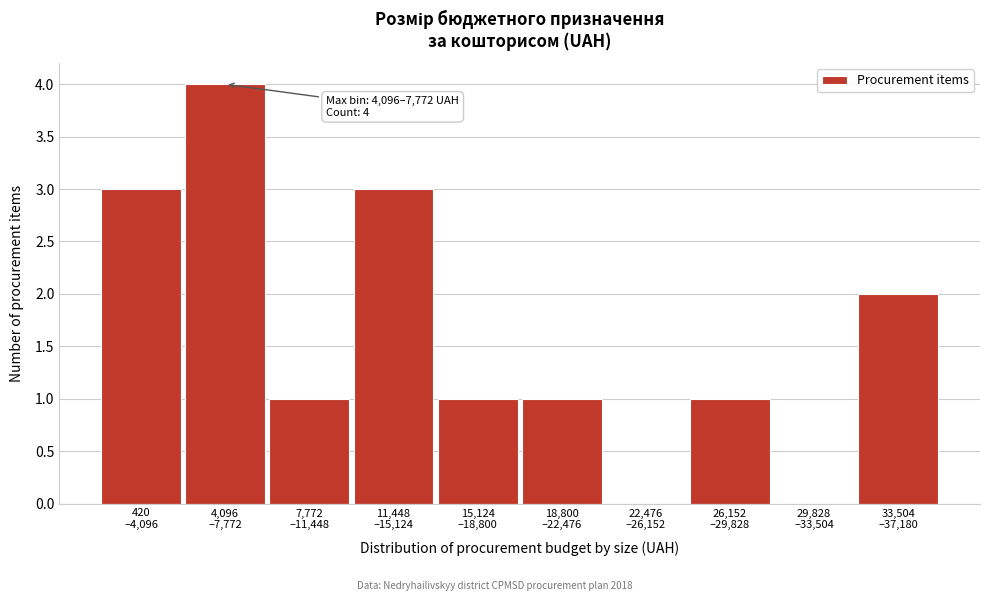

What is the greatest value displayed?

4